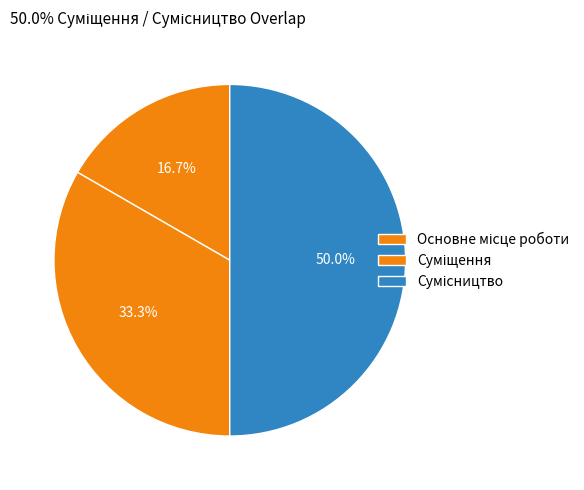

Is the sum of Суміщення and Основне місце роботи greater than half?

No